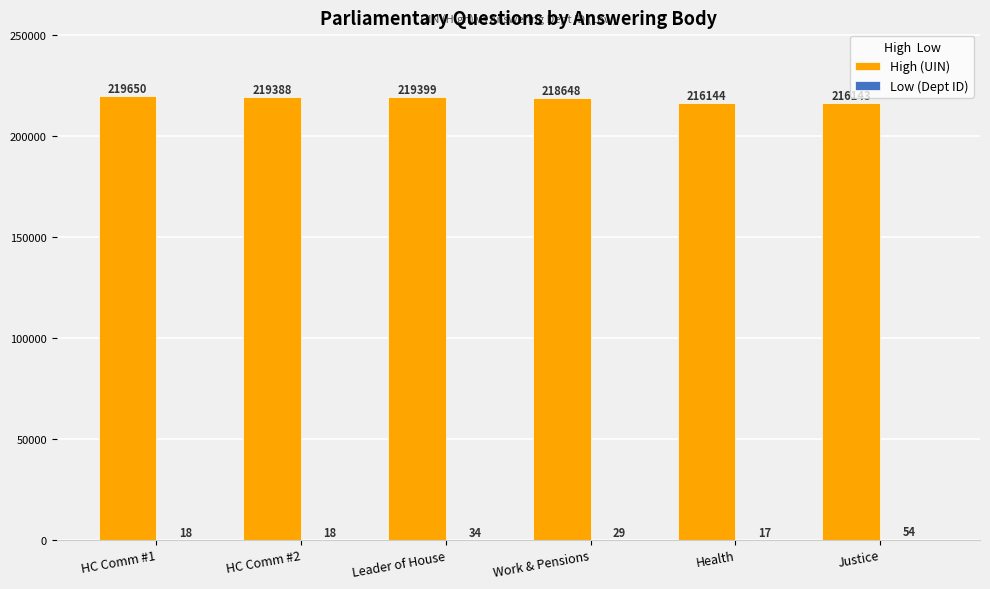

True or false: High (UIN) has a value of 94634 at HC Comm #2.

False